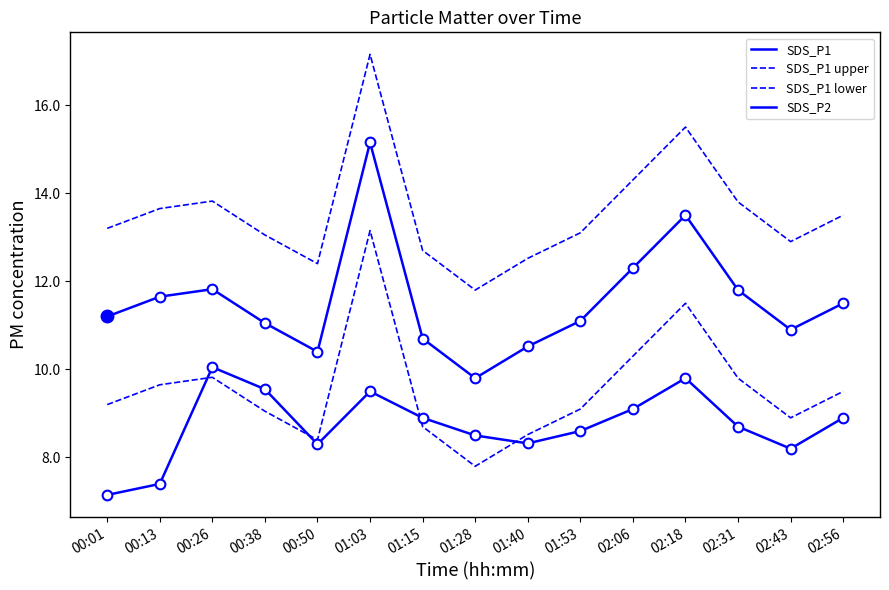

What is the difference between the SDS_P1 values at 01:15 and 02:43?

0.2